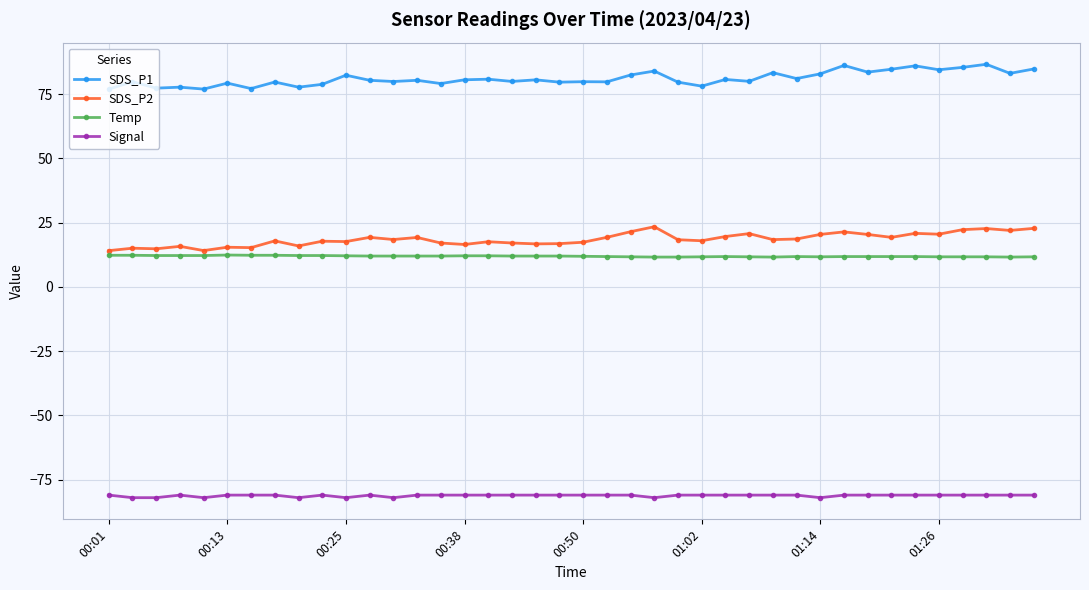

At how many categories does at least one series exceed 33?

40